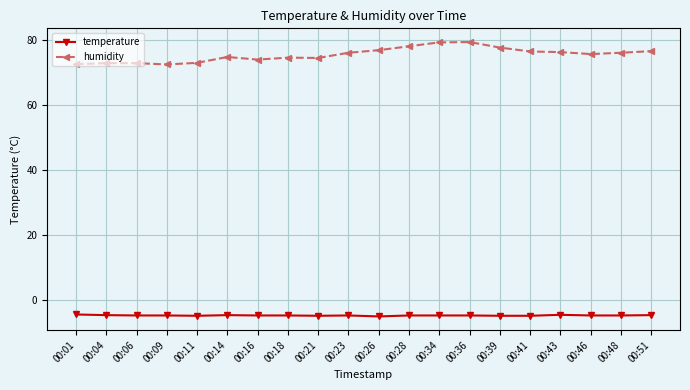

What is the minimum value for temperature?

-5.1